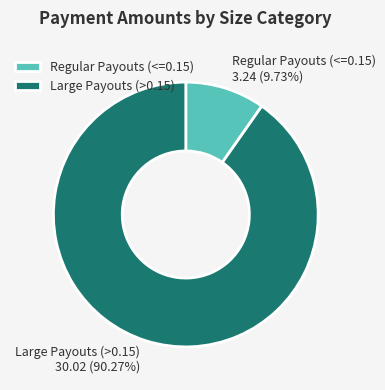

Rank the categories by value from lowest to highest.

Regular Payouts (<=0.15), Large Payouts (>0.15)